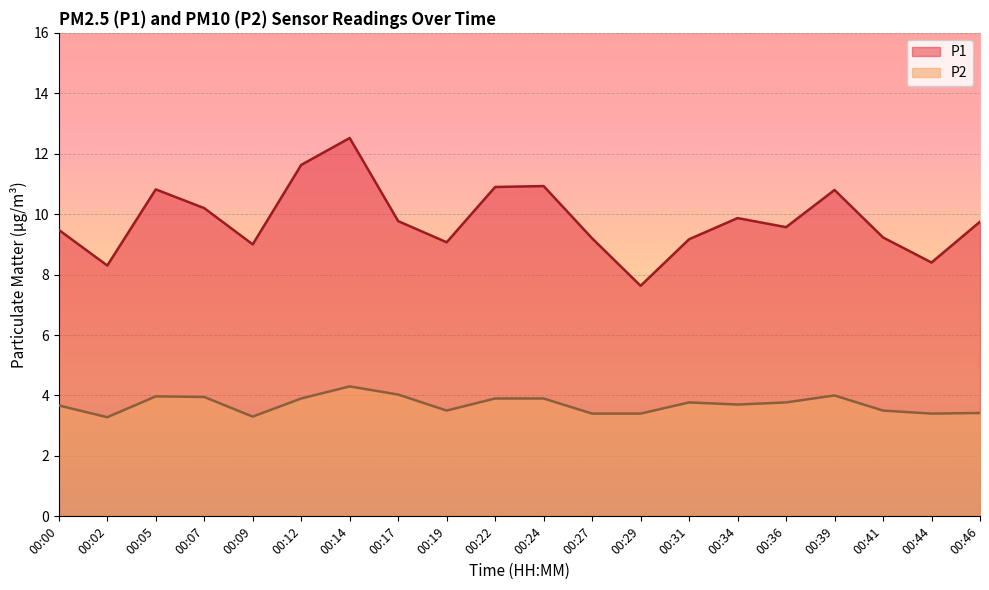

What is the value of the P1 point at the 13th from the left?

7.6